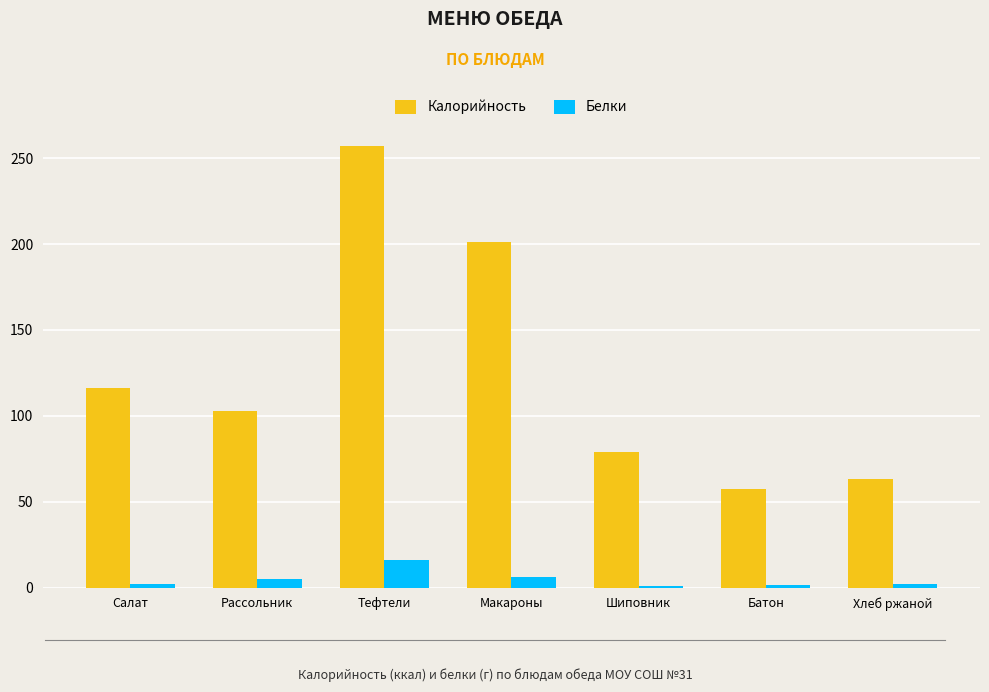

Is the value of Белки at Шиповник greater than the value of Калорийность at Батон?

No